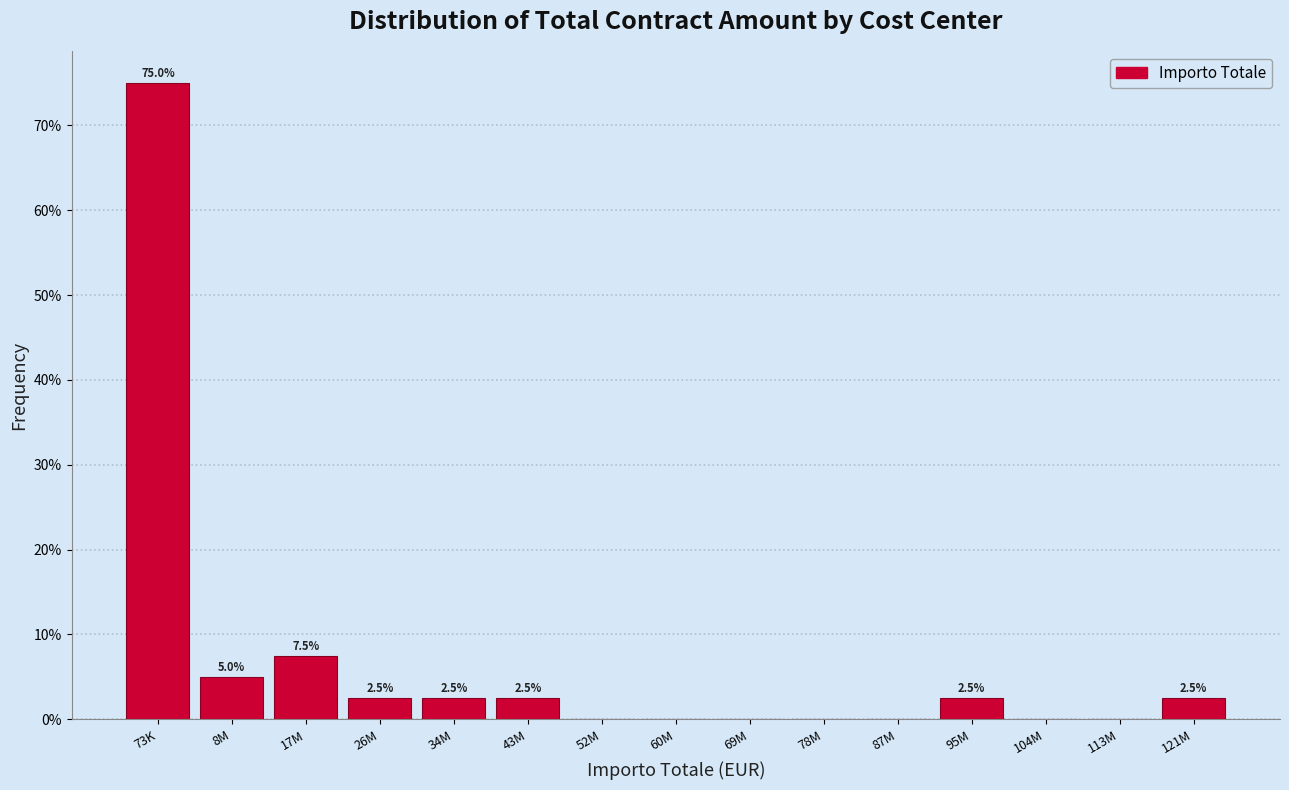

Reading right to left, extract all data points from this chart.

121M=2.5	113M=0.0	104M=0.0	95M=2.5	87M=0.0	78M=0.0	69M=0.0	60M=0.0	52M=0.0	43M=2.5	34M=2.5	26M=2.5	17M=7.5	8M=5.0	73K=75.0